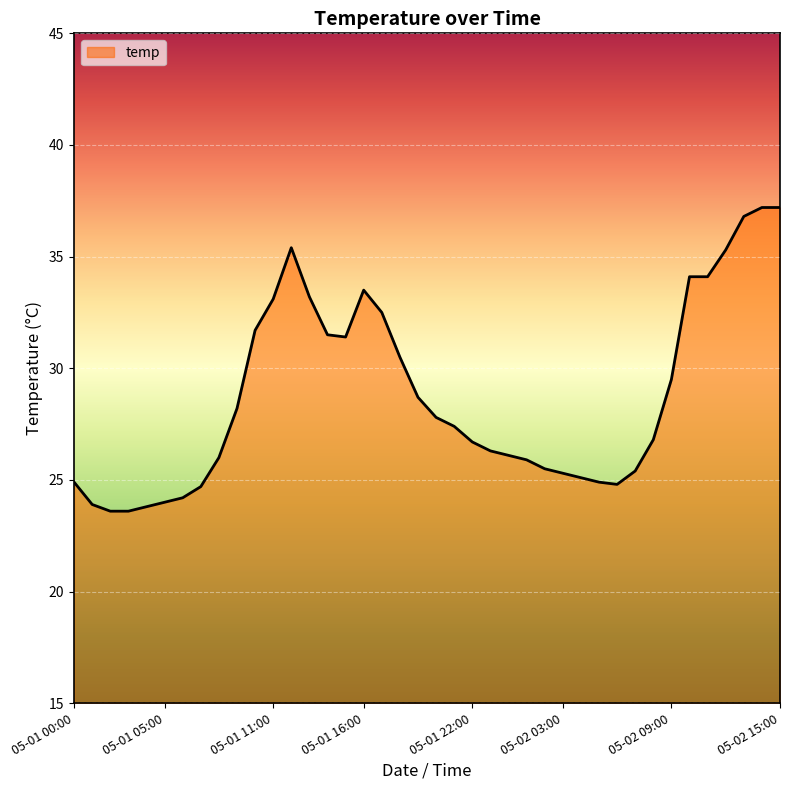

What is the difference between the maximum and minimum values?

13.6